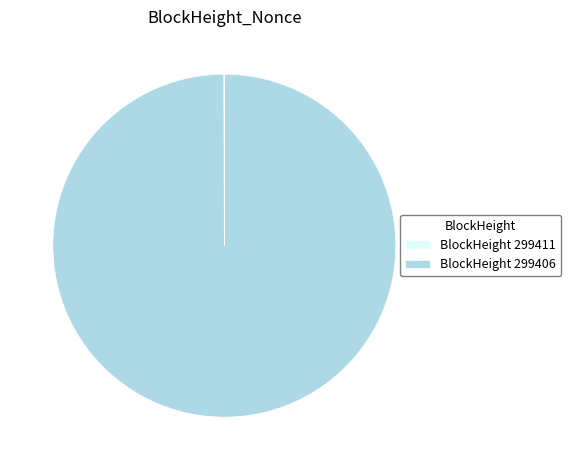

Is there any slice that represents more than half of the pie?

Yes